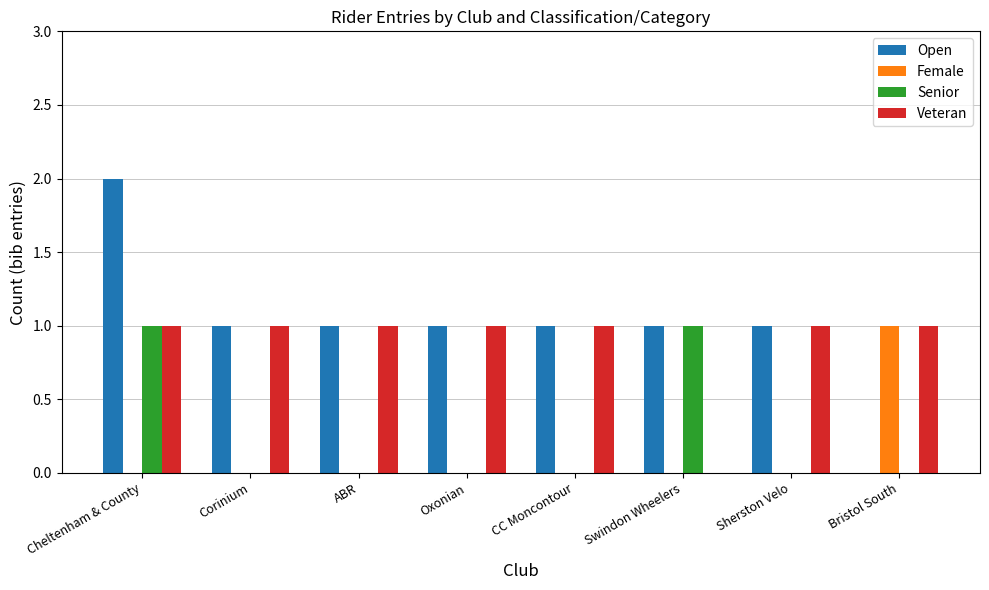

Reading left to right, what are all the values shown in this chart?

Open: Cheltenham & County=2	Corinium=1	ABR=1	Oxonian=1	CC Moncontour=1	Swindon Wheelers=1	Sherston Velo=1	Bristol South=0
Female: Cheltenham & County=0	Corinium=0	ABR=0	Oxonian=0	CC Moncontour=0	Swindon Wheelers=0	Sherston Velo=0	Bristol South=1
Senior: Cheltenham & County=1	Corinium=0	ABR=0	Oxonian=0	CC Moncontour=0	Swindon Wheelers=1	Sherston Velo=0	Bristol South=0
Veteran: Cheltenham & County=1	Corinium=1	ABR=1	Oxonian=1	CC Moncontour=1	Swindon Wheelers=0	Sherston Velo=1	Bristol South=1